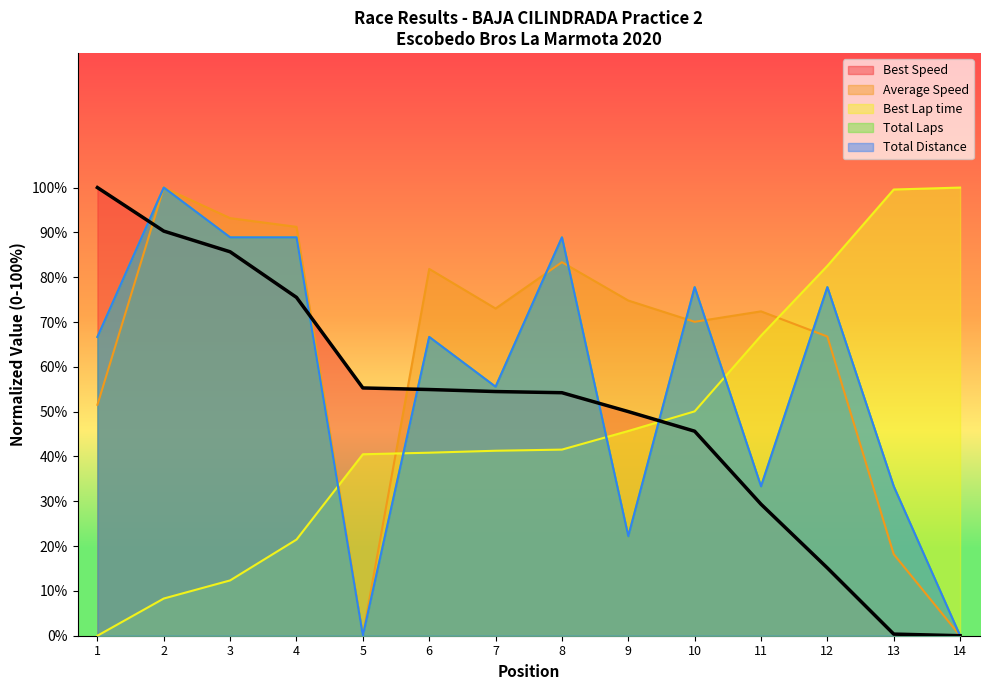

Is it true that Total Distance equals 132.0 at 3?

False